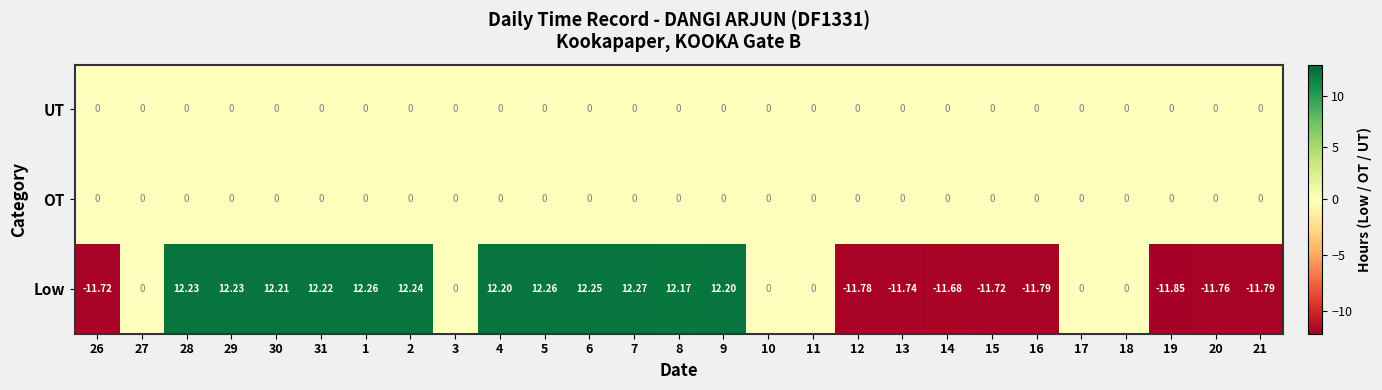

Which series has the widest spread of values?

Low